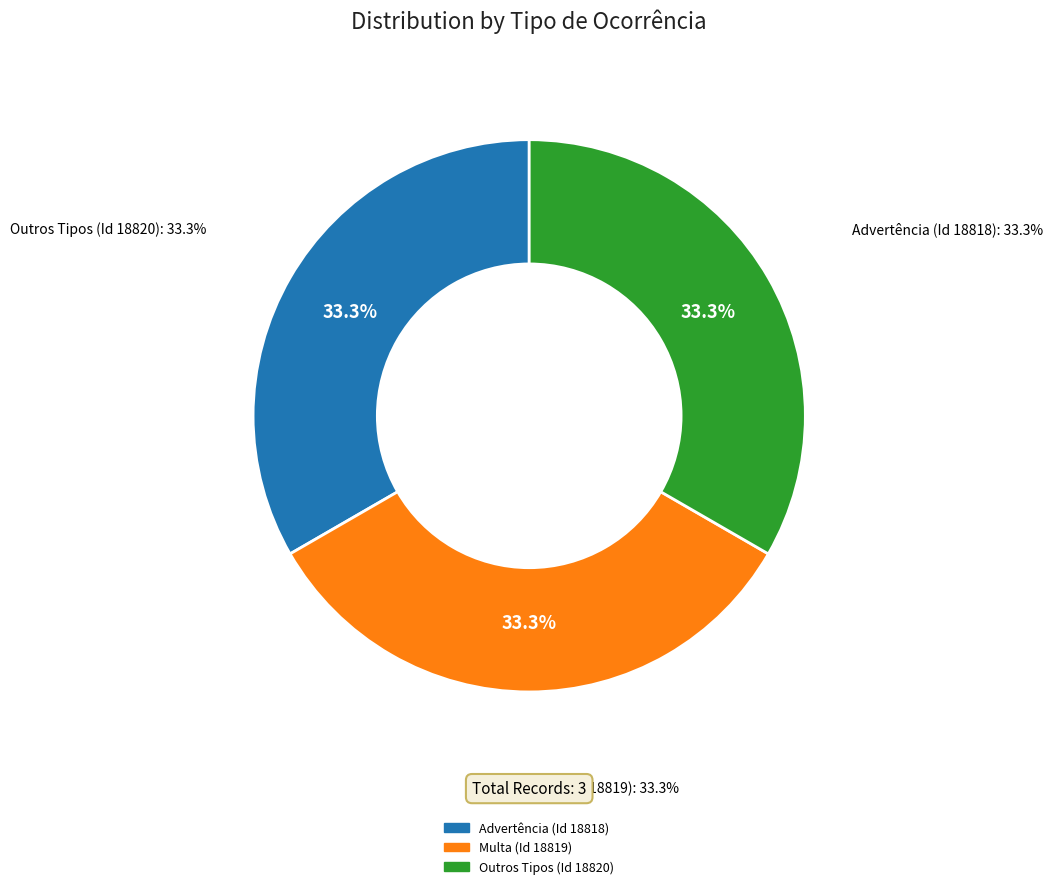

Between Multa (Id 18819) and Advertência (Id 18818), which is larger?

Multa (Id 18819)